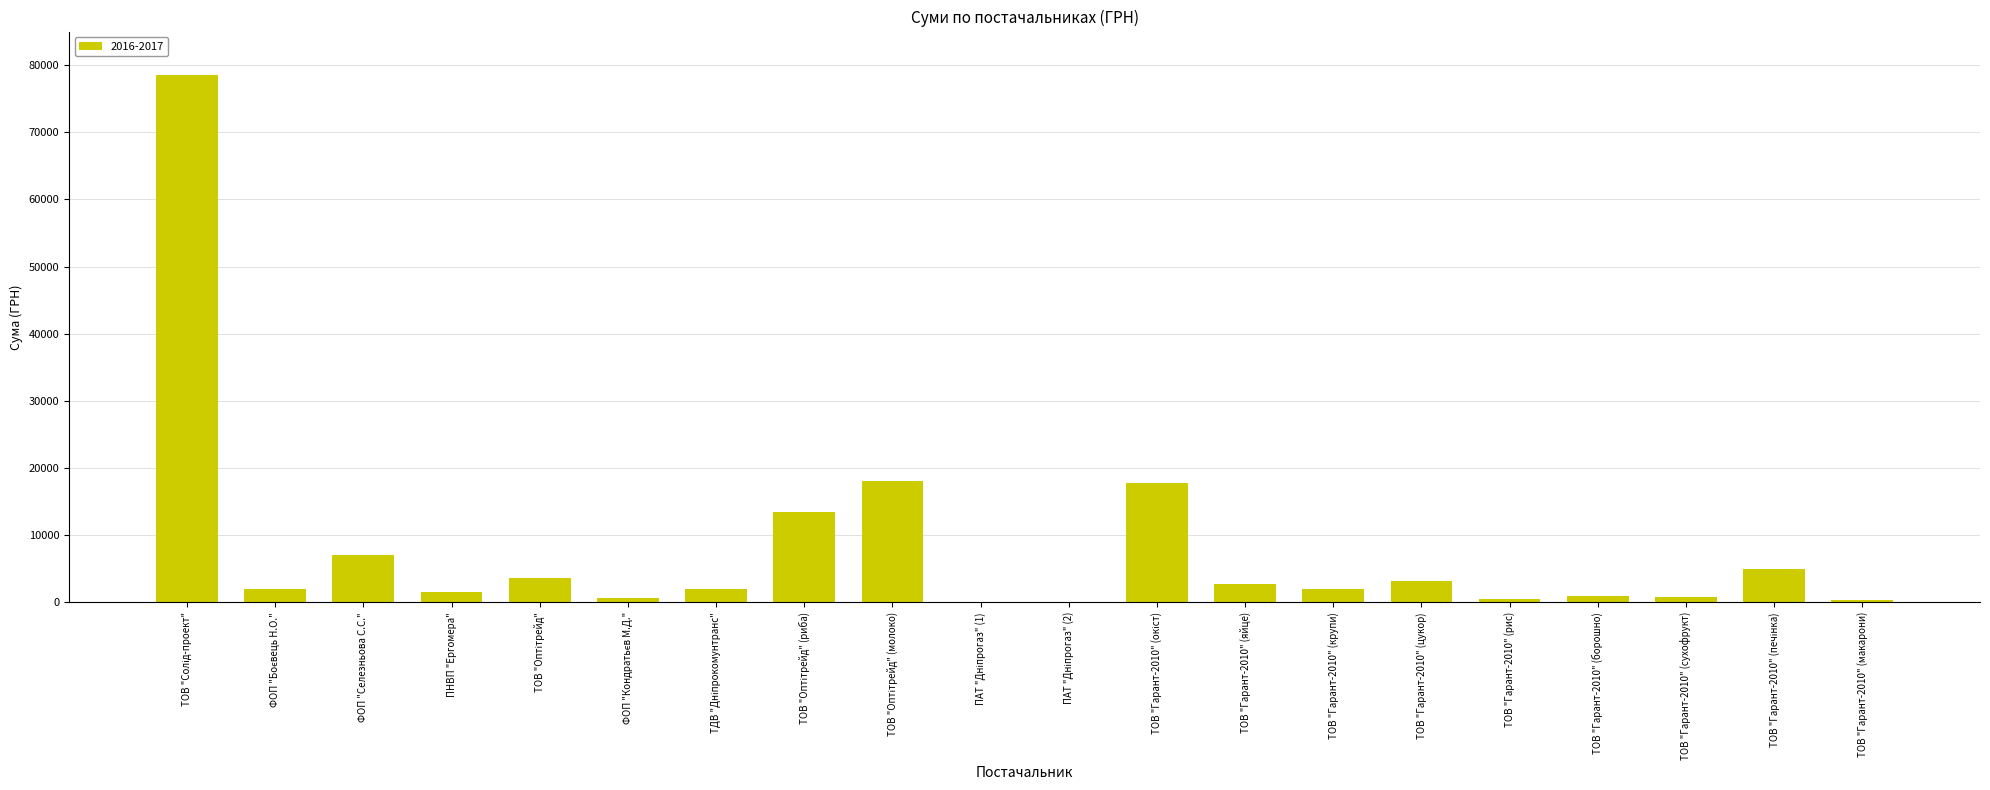

How many distinct data groups are displayed?

1